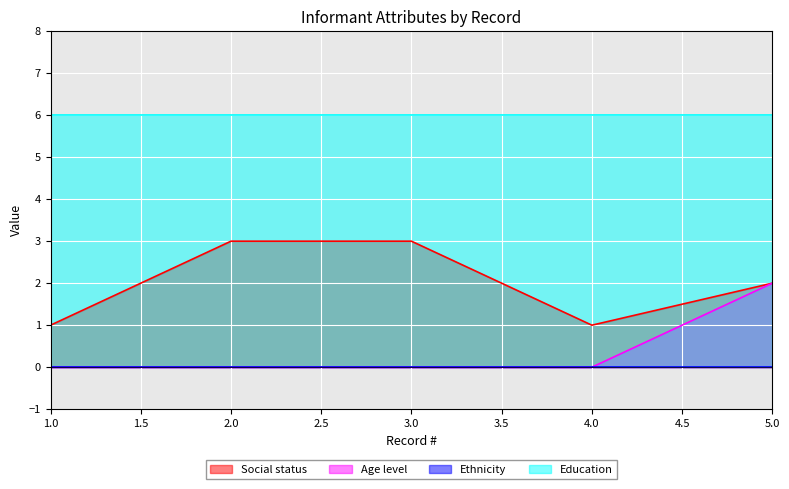

At how many categories does at least one series exceed 2?

5